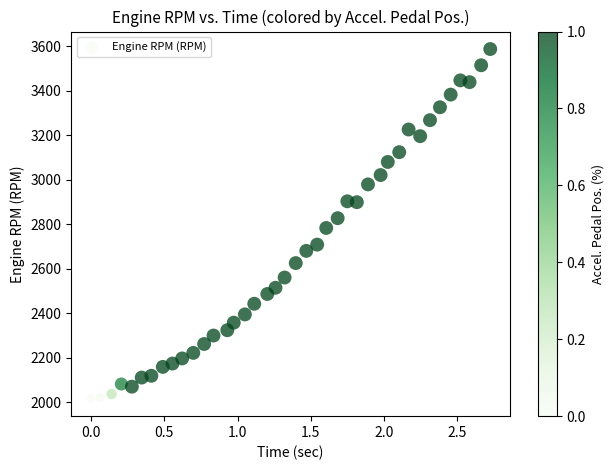

What is the range of Y values (max minus min)?

1573